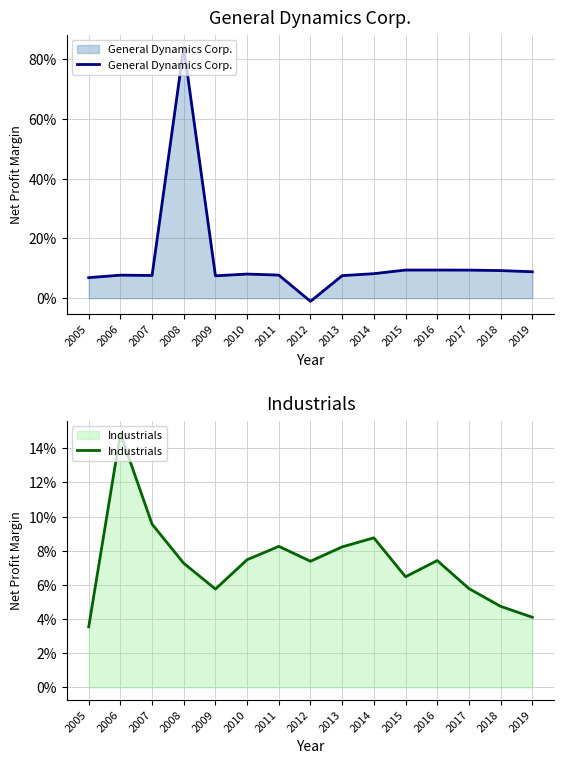

Which label corresponds to the largest value in the chart?

2008